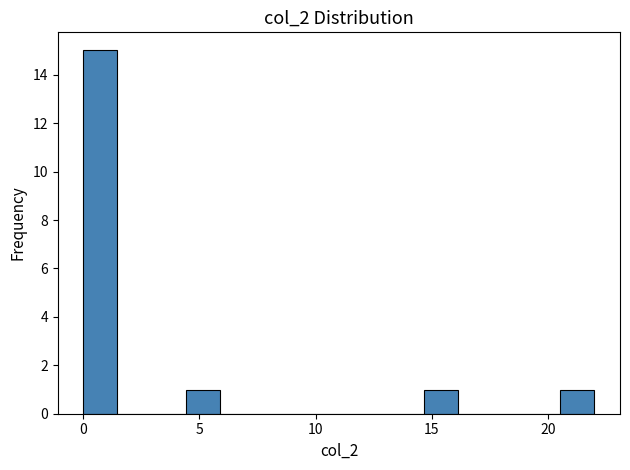

Around what value on the x-axis is the tallest bar? Give the approximate position of its centre, as read against the axis.

0.5